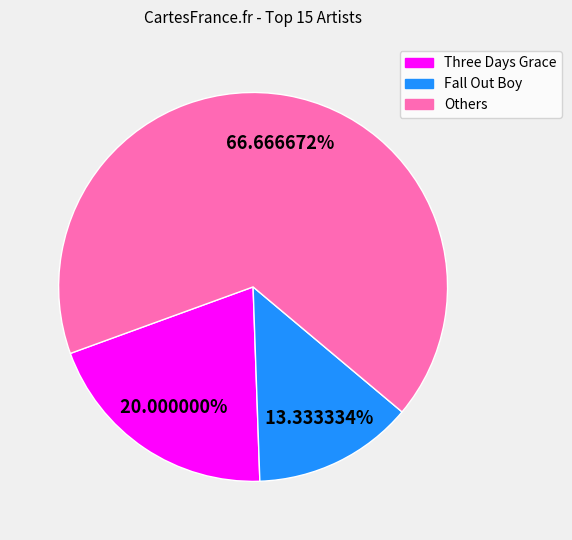

Is there a majority slice in this chart?

Yes